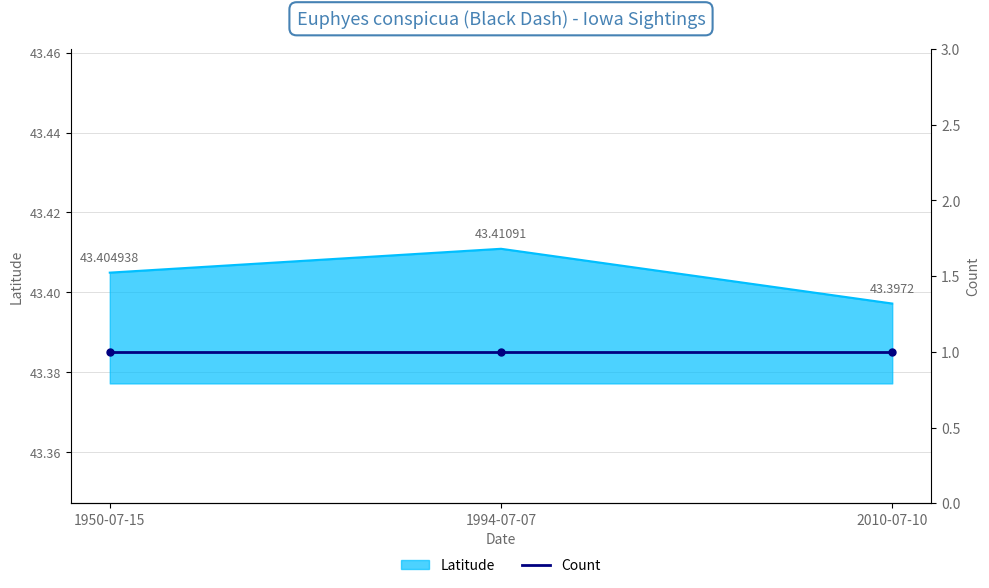

Which category has the lowest value across all series?

2010-07-10